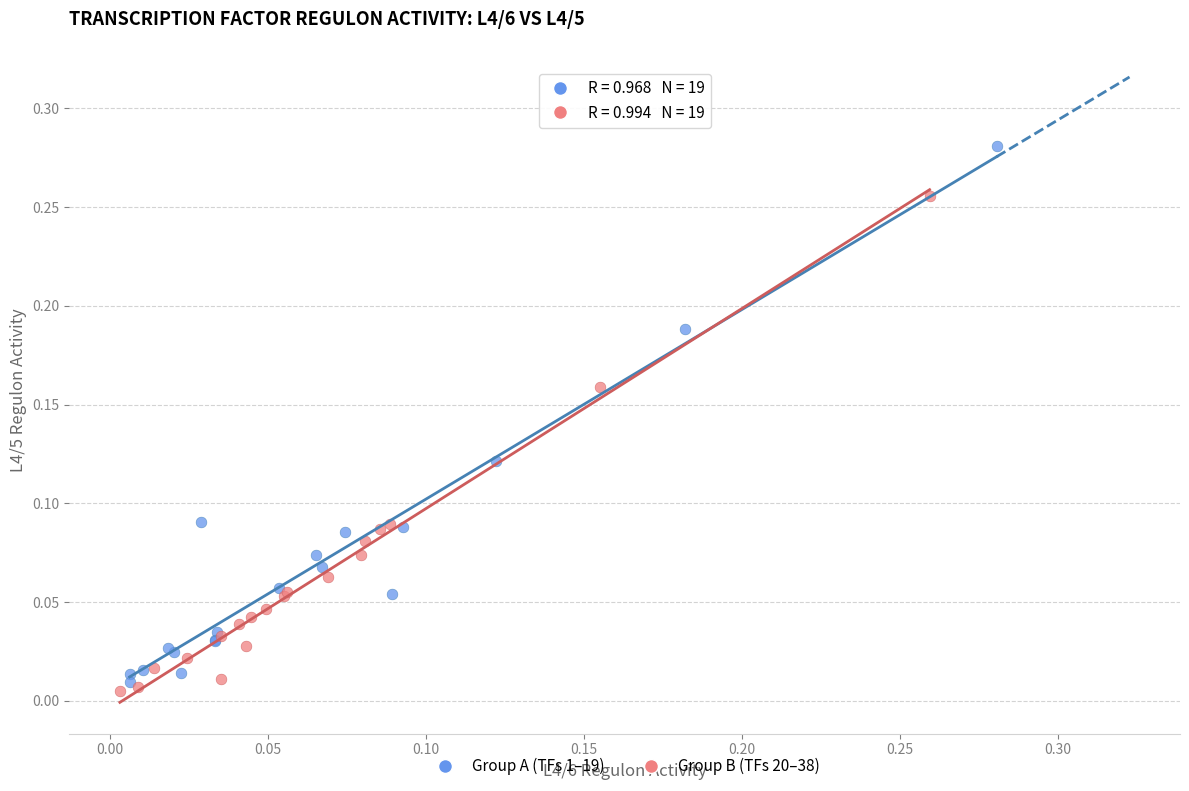

Which series reaches the minimum Y coordinate?

Group B (TFs 20–38)